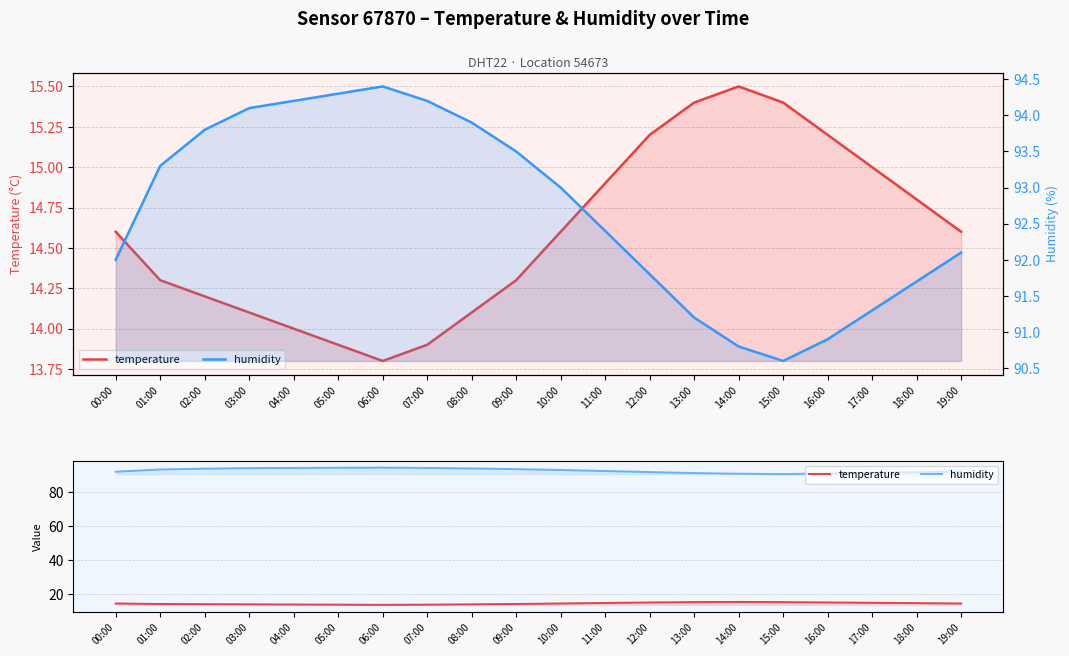

Reading left to right, list all the values displayed in this chart.

temperature: 14.6	14.3	14.2	14.1	14.0	13.9	13.8	13.9	14.1	14.3	14.6	14.9	15.2	15.4	15.5	15.4	15.2	15.0	14.8	14.6
humidity: 92.0	93.3	93.8	94.1	94.2	94.3	94.4	94.2	93.9	93.5	93.0	92.4	91.8	91.2	90.8	90.6	90.9	91.3	91.7	92.1